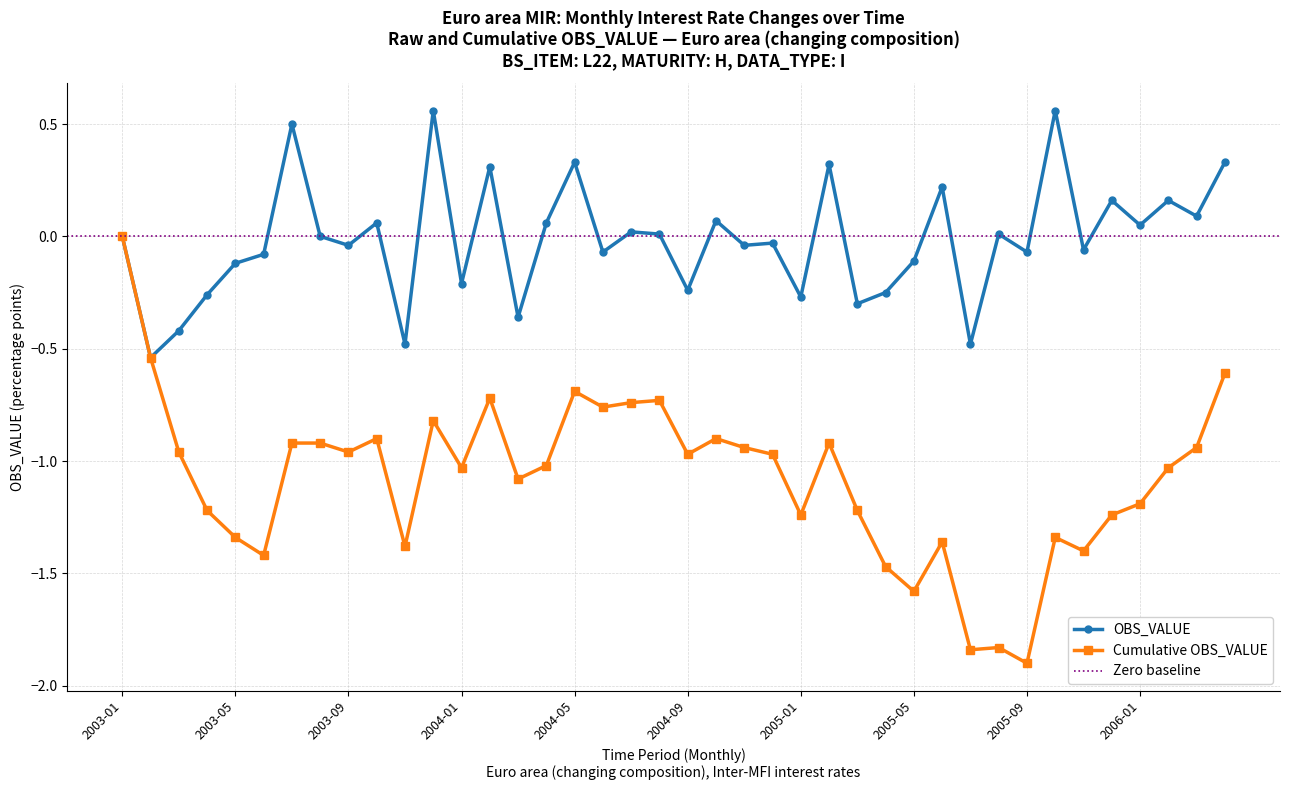

Rank the categories by value from lowest to highest.

2003-02, 2003-11, 2005-07, 2003-03, 2004-03, 2005-03, 2005-01, 2003-04, 2005-04, 2004-09, 2004-01, 2003-05, 2005-05, 2003-06, 2004-06, 2005-09, 2005-11, 2003-09, 2004-11, 2004-12, 2003-01, 2003-08, 2004-08, 2005-08, 2004-07, 2006-01, 2003-10, 2004-04, 2004-10, 2006-03, 2005-12, 2006-02, 2005-06, 2004-02, 2005-02, 2004-05, 2006-04, 2003-07, 2003-12, 2005-10